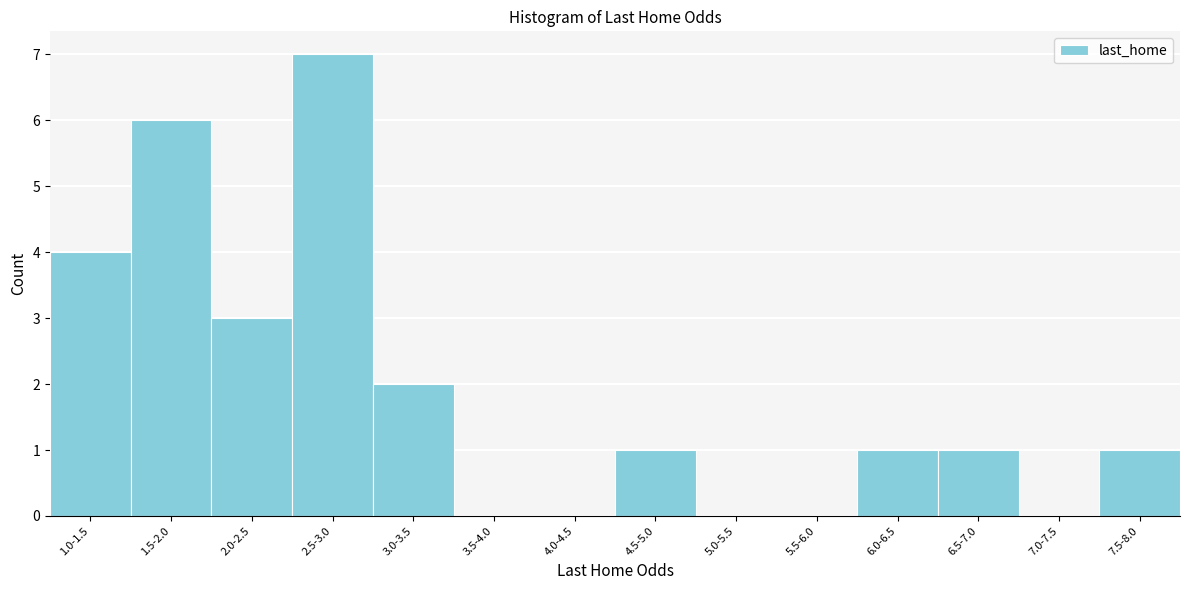

Reading left to right, what are all the values shown in this chart?

1.0-1.5=4	1.5-2.0=6	2.0-2.5=3	2.5-3.0=7	3.0-3.5=2	3.5-4.0=0	4.0-4.5=0	4.5-5.0=1	5.0-5.5=0	5.5-6.0=0	6.0-6.5=1	6.5-7.0=1	7.0-7.5=0	7.5-8.0=1